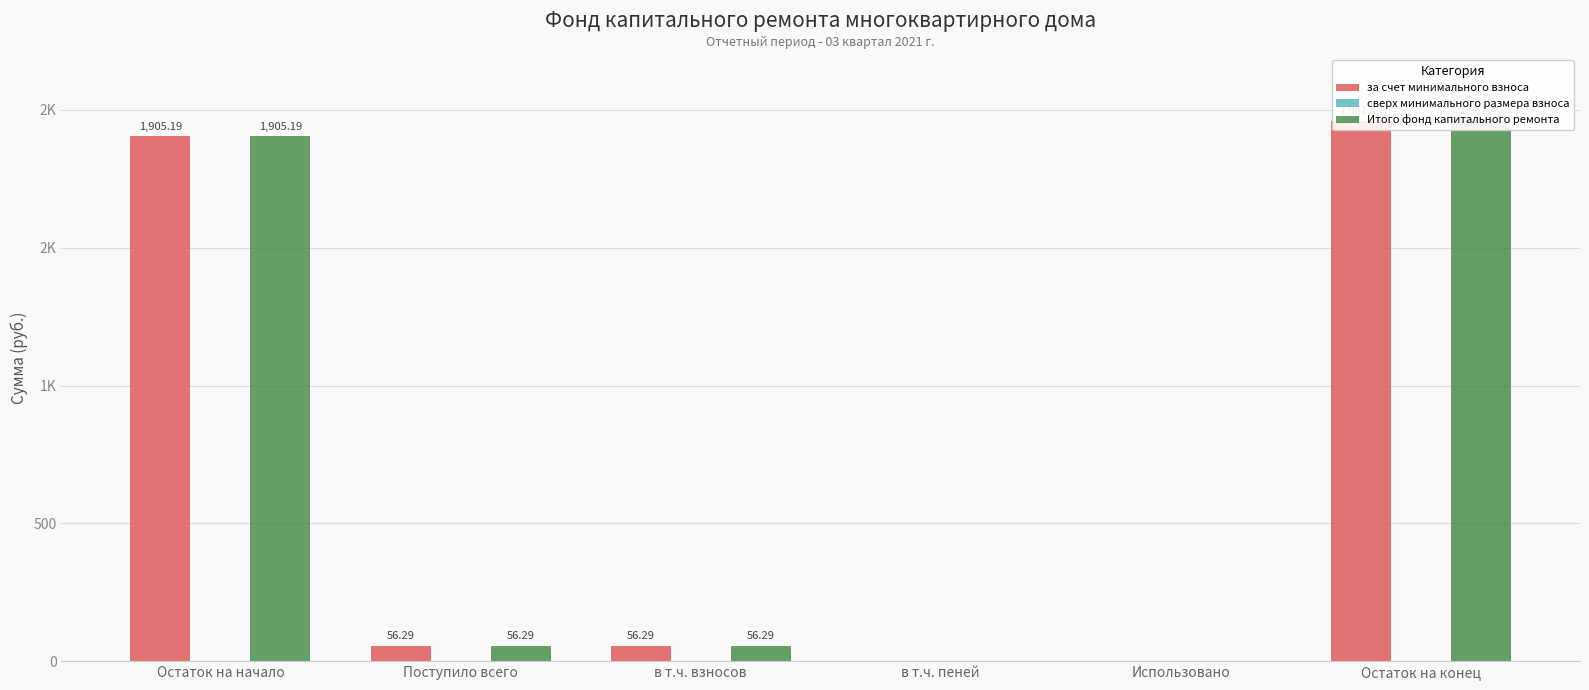

What is the difference between the maximum and second lowest values in the Итого фонд капитального ремонта series?

1961.5